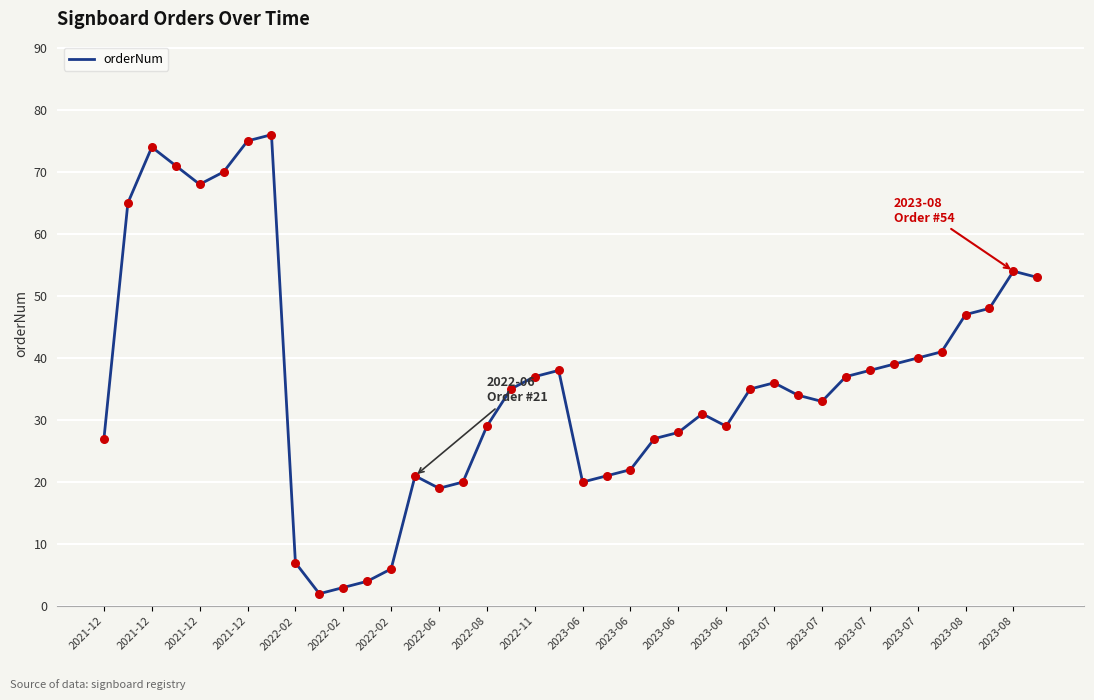

What is the maximum value shown in the chart?

76